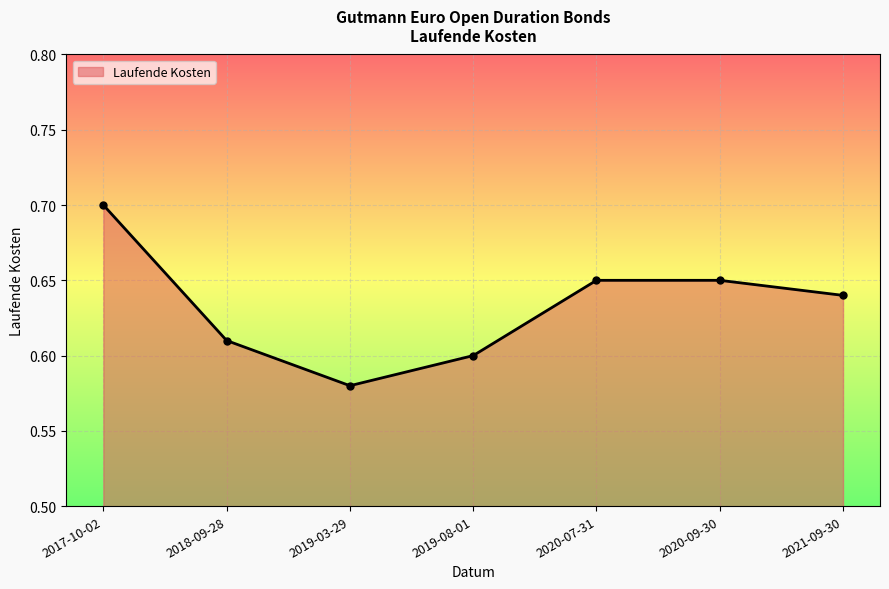

What is the difference between the maximum and second lowest values?

0.1